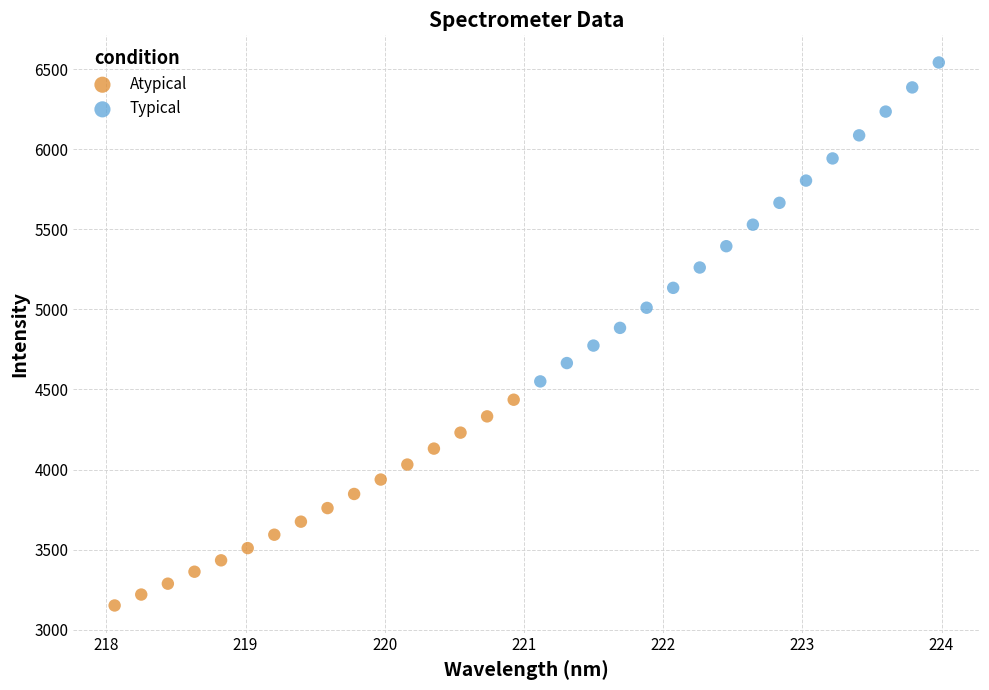

Which series has the widest spread of Y values?

Typical